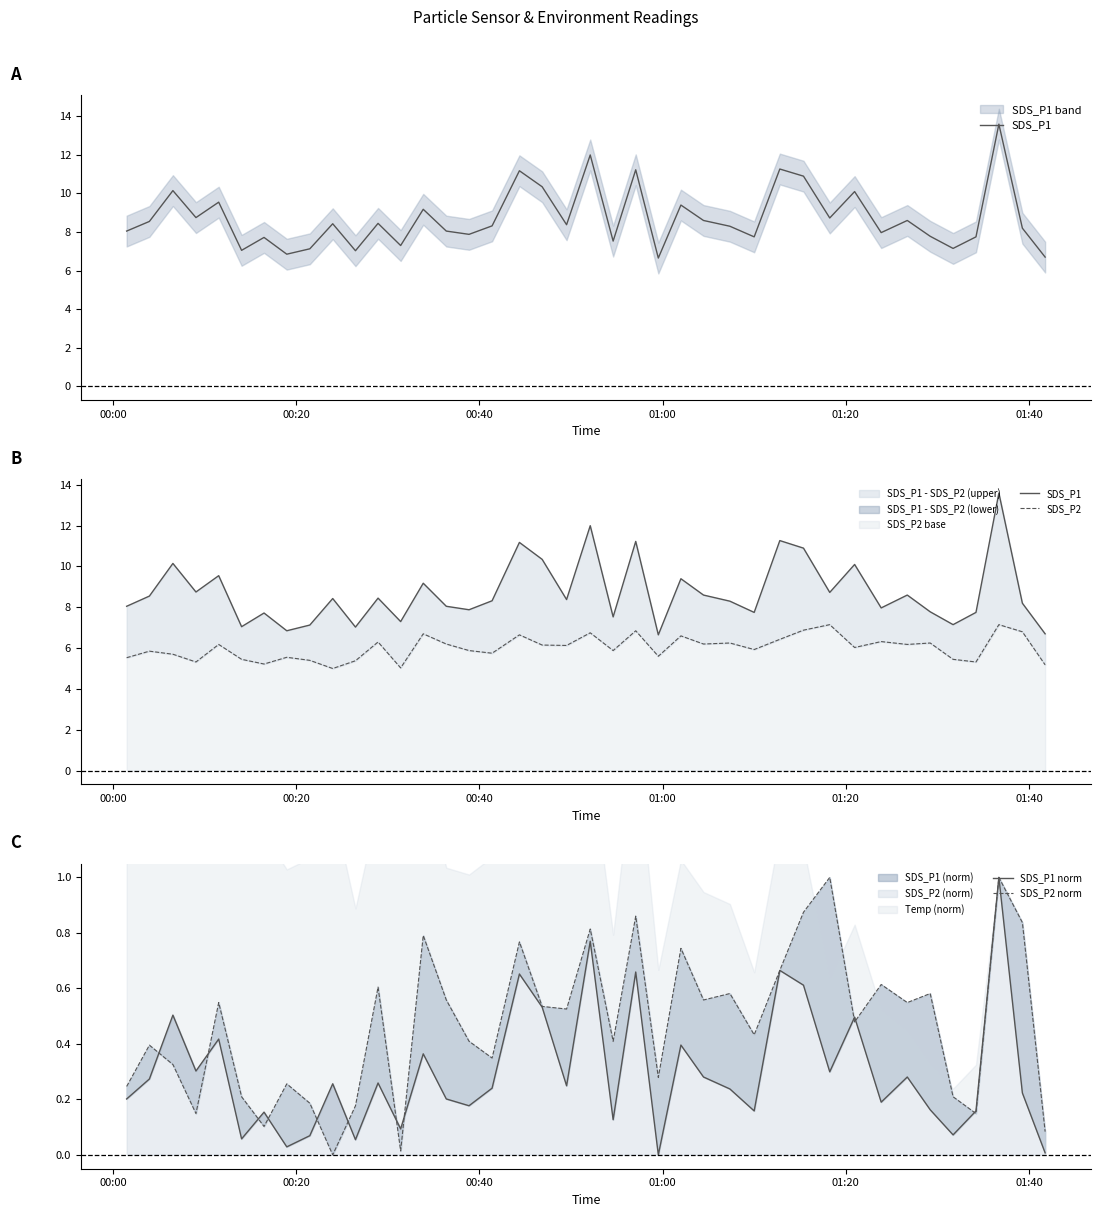

How many values in SDS_P1 norm are above zero?

39